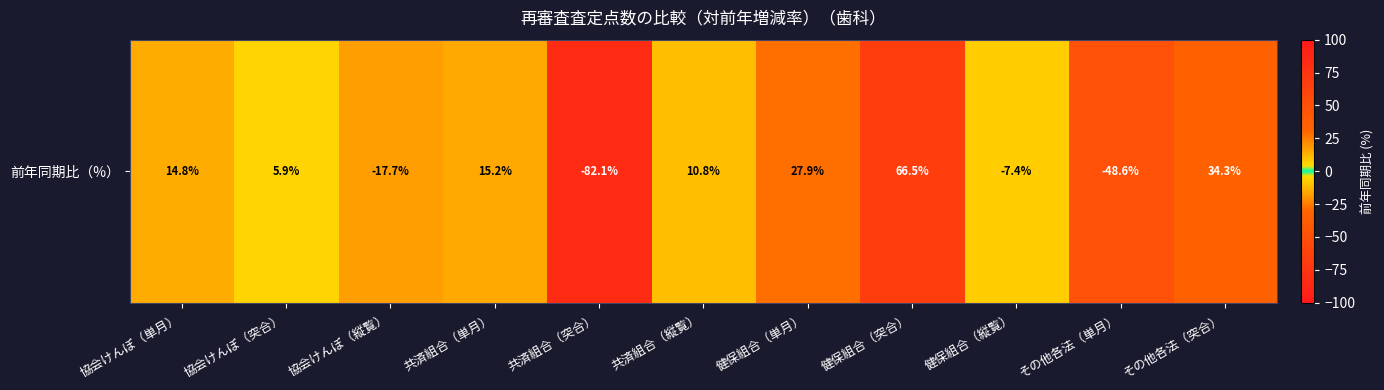

Where is the data nearest to the value -7?

健保組合（縦覧）